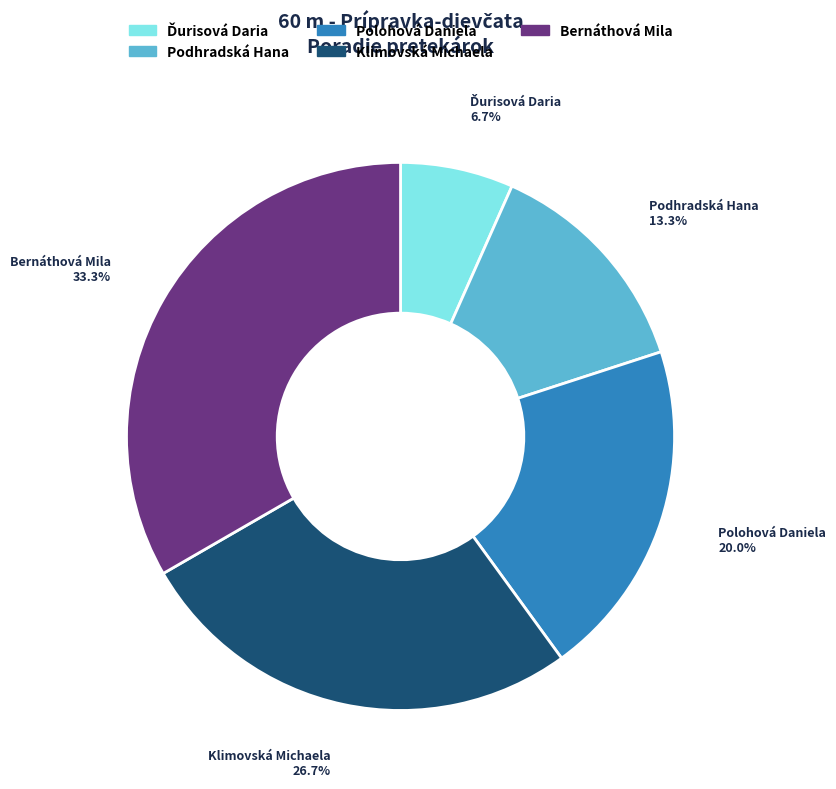

Approximately how many times larger is the value at Klimovská Michaela compared to Bernáthová Mila?

0.8